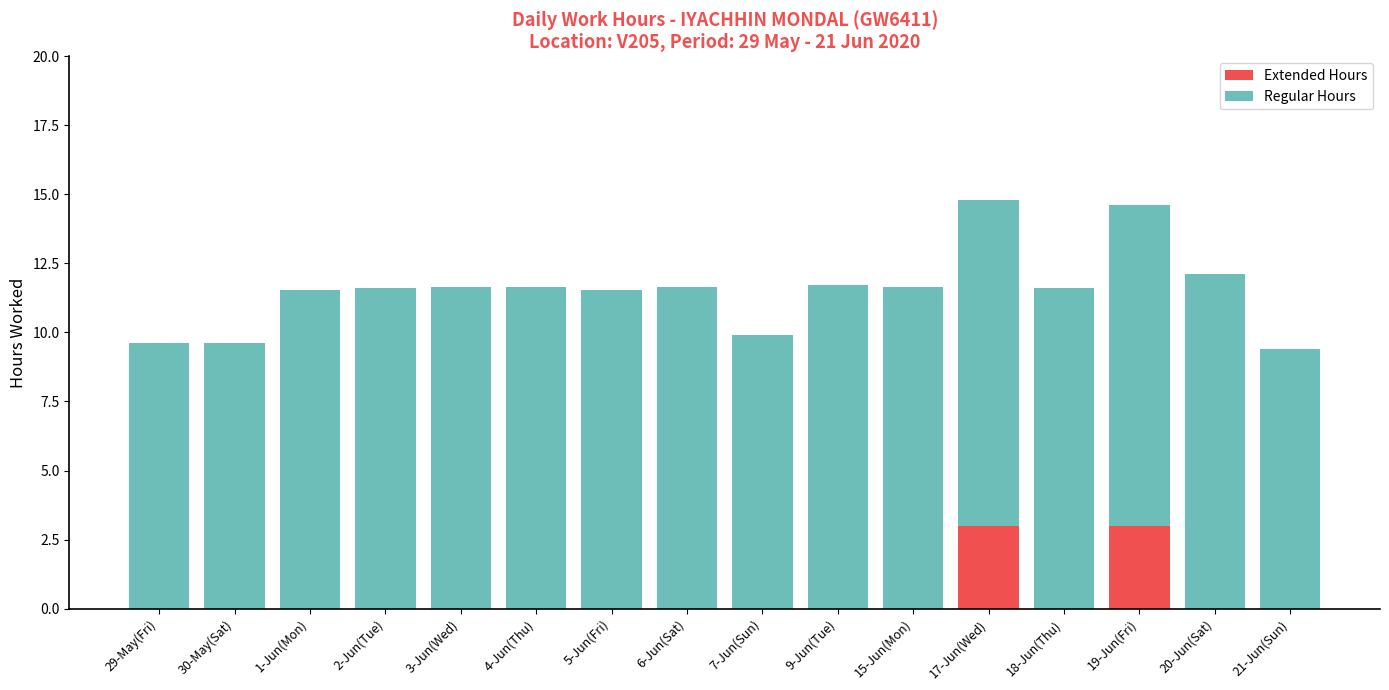

What is the total value across all series at 20-Jun(Sat)?

12.1